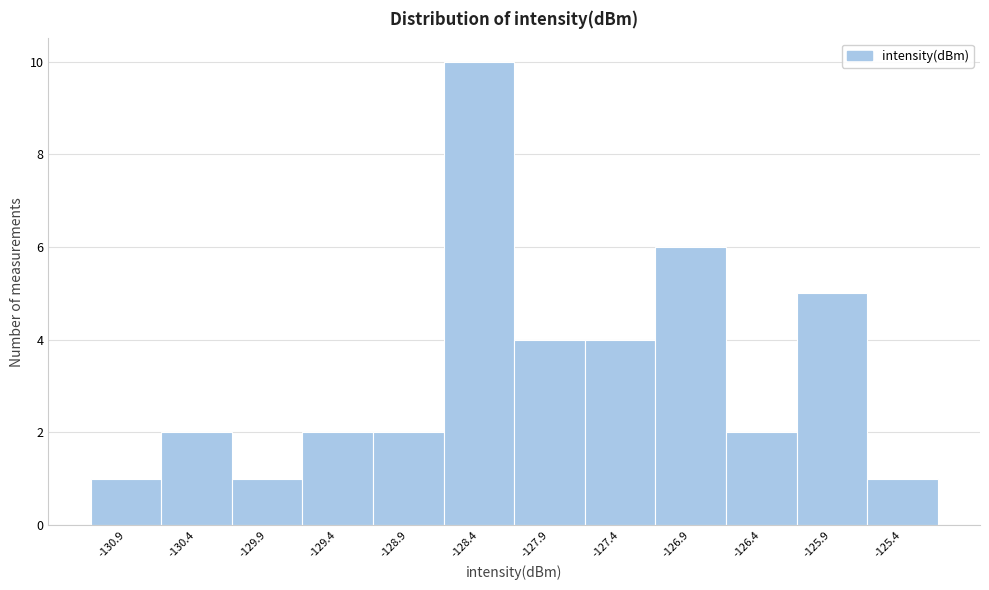

Reading left to right, list all the values displayed in this chart.

-130.9=1	-130.4=2	-129.9=1	-129.4=2	-128.9=2	-128.4=10	-127.9=4	-127.4=4	-126.9=6	-126.4=2	-125.9=5	-125.4=1